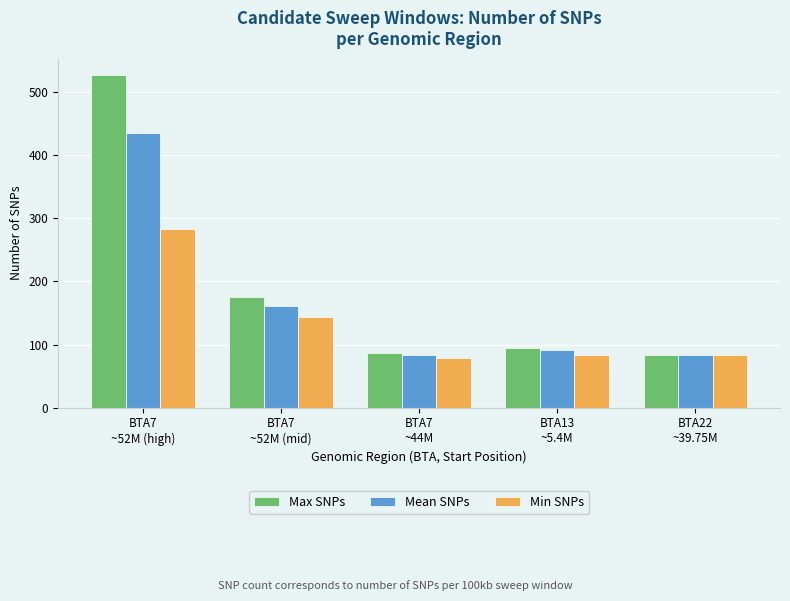

Which series has the widest spread of values?

Max SNPs